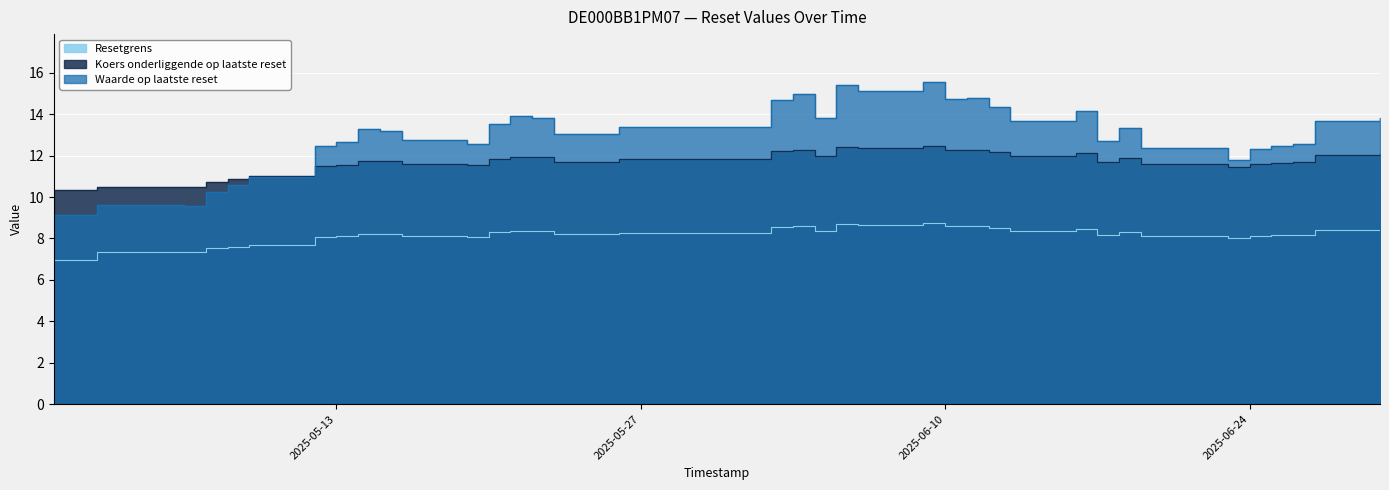

Reading left to right, what are all the values shown in this chart?

Resetgrens: 2025-04-30=6.9	2025-05-02=7.4	2025-05-06=7.3	2025-05-07=7.5	2025-05-08=7.6	2025-05-09=7.7	2025-05-12=8.1	2025-05-13=8.1	2025-05-14=8.2	2025-05-15=8.2	2025-05-16=8.1	2025-05-19=8.1	2025-05-20=8.3	2025-05-21=8.4	2025-05-22=8.4	2025-05-23=8.2	2025-05-26=8.3	2025-06-02=8.5	2025-06-03=8.6	2025-06-04=8.4	2025-06-05=8.7	2025-06-06=8.7	2025-06-09=8.7	2025-06-10=8.6	2025-06-11=8.6	2025-06-12=8.5	2025-06-13=8.4	2025-06-16=8.5	2025-06-17=8.2	2025-06-18=8.3	2025-06-19=8.1	2025-06-20=8.1	2025-06-23=8.0	2025-06-24=8.1	2025-06-25=8.2	2025-06-26=8.2	2025-06-27=8.4	2025-06-30=8.5
Koers onderliggende op laatste reset: 2025-04-30=10.3	2025-05-02=10.5	2025-05-06=10.5	2025-05-07=10.7	2025-05-08=10.9	2025-05-09=11.0	2025-05-12=11.5	2025-05-13=11.6	2025-05-14=11.8	2025-05-15=11.7	2025-05-16=11.6	2025-05-19=11.5	2025-05-20=11.8	2025-05-21=12.0	2025-05-22=11.9	2025-05-23=11.7	2025-05-26=11.8	2025-06-02=12.2	2025-06-03=12.3	2025-06-04=12.0	2025-06-05=12.4	2025-06-06=12.4	2025-06-09=12.5	2025-06-10=12.3	2025-06-11=12.3	2025-06-12=12.2	2025-06-13=12.0	2025-06-16=12.1	2025-06-17=11.7	2025-06-18=11.9	2025-06-19=11.6	2025-06-20=11.6	2025-06-23=11.4	2025-06-24=11.6	2025-06-25=11.7	2025-06-26=11.7	2025-06-27=12.0	2025-06-30=12.1
Waarde op laatste reset: 2025-04-30=9.1	2025-05-02=9.6	2025-05-06=9.6	2025-05-07=10.2	2025-05-08=10.6	2025-05-09=11.0	2025-05-12=12.5	2025-05-13=12.7	2025-05-14=13.3	2025-05-15=13.2	2025-05-16=12.8	2025-05-19=12.5	2025-05-20=13.6	2025-05-21=13.9	2025-05-22=13.8	2025-05-23=13.1	2025-05-26=13.4	2025-06-02=14.7	2025-06-03=15.0	2025-06-04=13.8	2025-06-05=15.4	2025-06-06=15.1	2025-06-09=15.5	2025-06-10=14.7	2025-06-11=14.8	2025-06-12=14.4	2025-06-13=13.7	2025-06-16=14.2	2025-06-17=12.7	2025-06-18=13.3	2025-06-19=12.4	2025-06-20=12.4	2025-06-23=11.8	2025-06-24=12.3	2025-06-25=12.4	2025-06-26=12.6	2025-06-27=13.7	2025-06-30=13.8